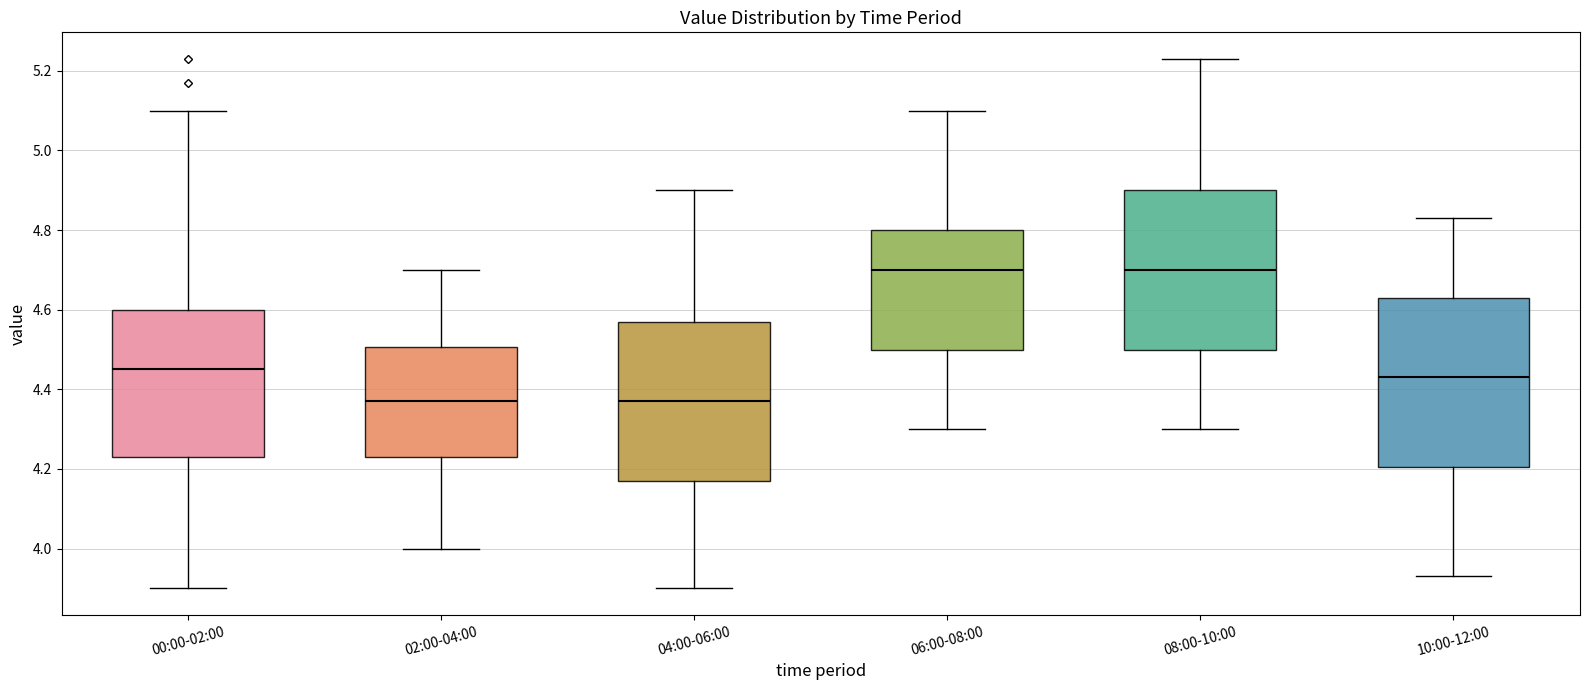

Where does the upper whisker of the box for 08:00-10:00 end on the y-axis? The values are not printed on the chart, so give them approximately, as read against the axis.

5.24